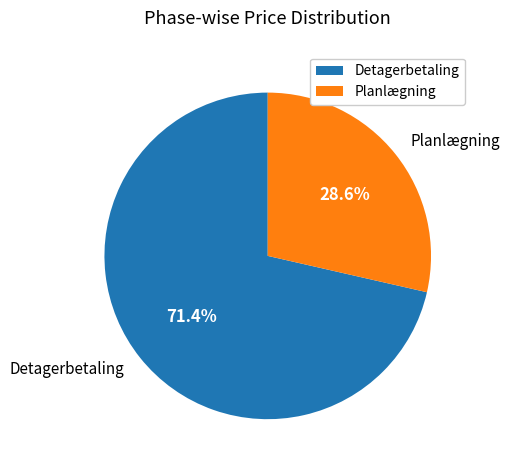

Which slice represents more than half of the pie?

Detagerbetaling